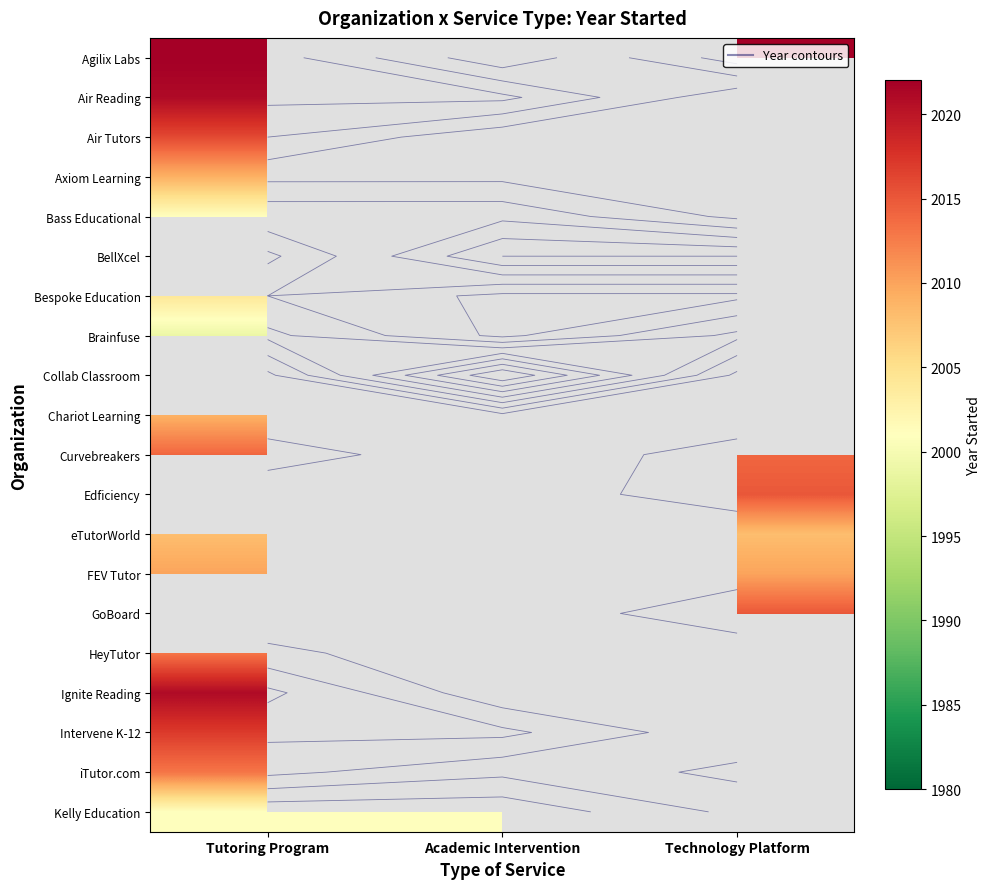

How many categories are shown in the chart?

3